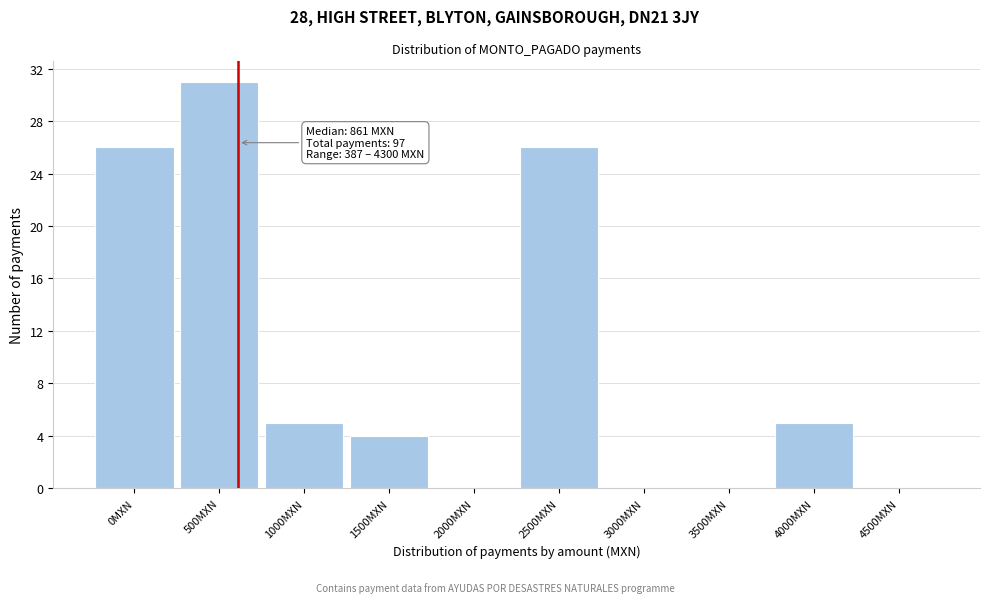

Reading left to right, what are all the values shown in this chart?

0MXN=26	500MXN=31	1000MXN=5	1500MXN=4	2000MXN=0	2500MXN=26	3000MXN=0	3500MXN=0	4000MXN=5	4500MXN=0